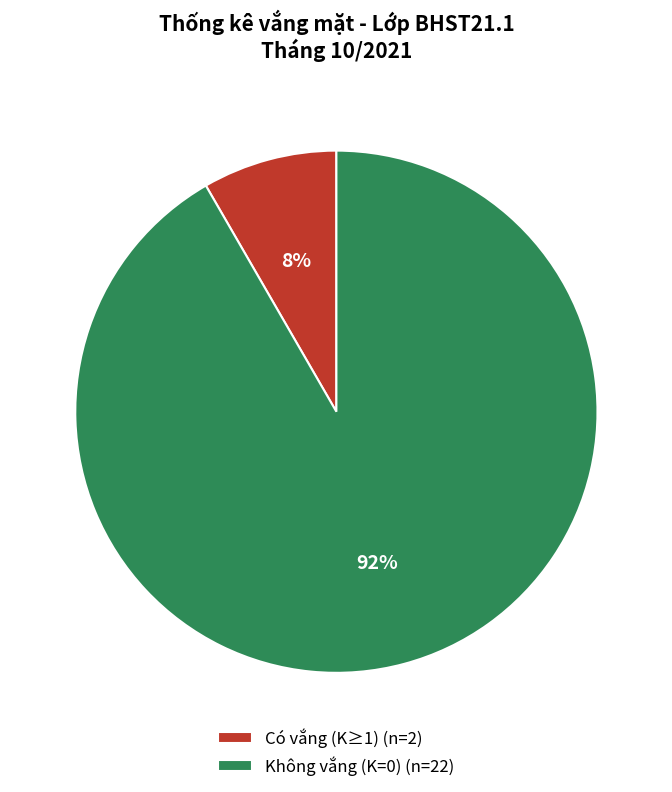

What is the largest slice in the pie chart?

Không vắng (K=0) (n=22)